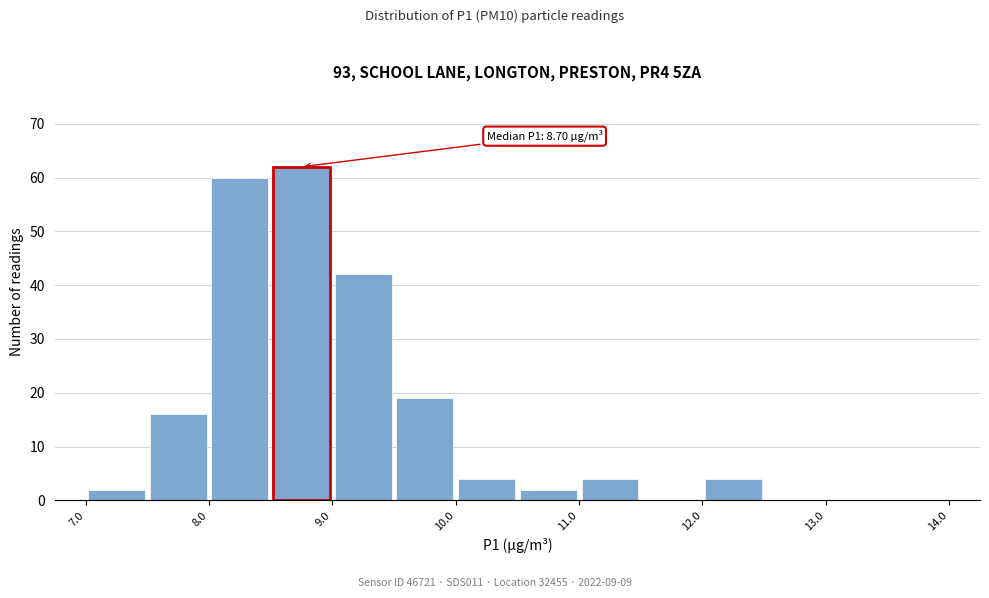

Over which range of the x-axis is the bar tallest?

8.5 to 9.0